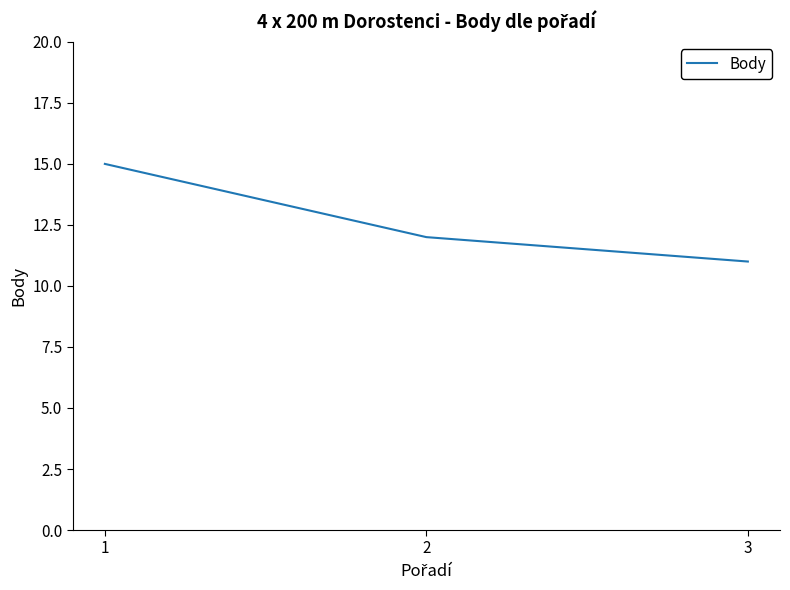

True or false: the data shows 11 at 3.

True